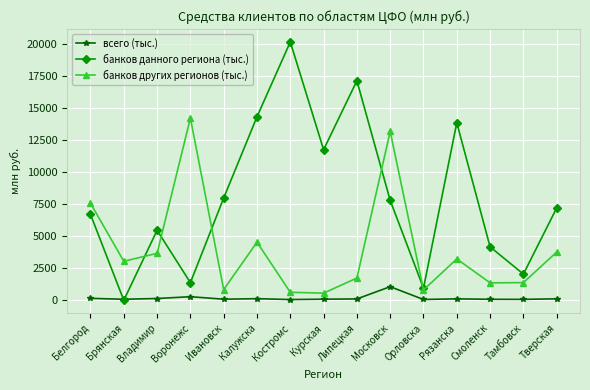

How many data points in банков данного региона (тыс.) are less than 7214?

7